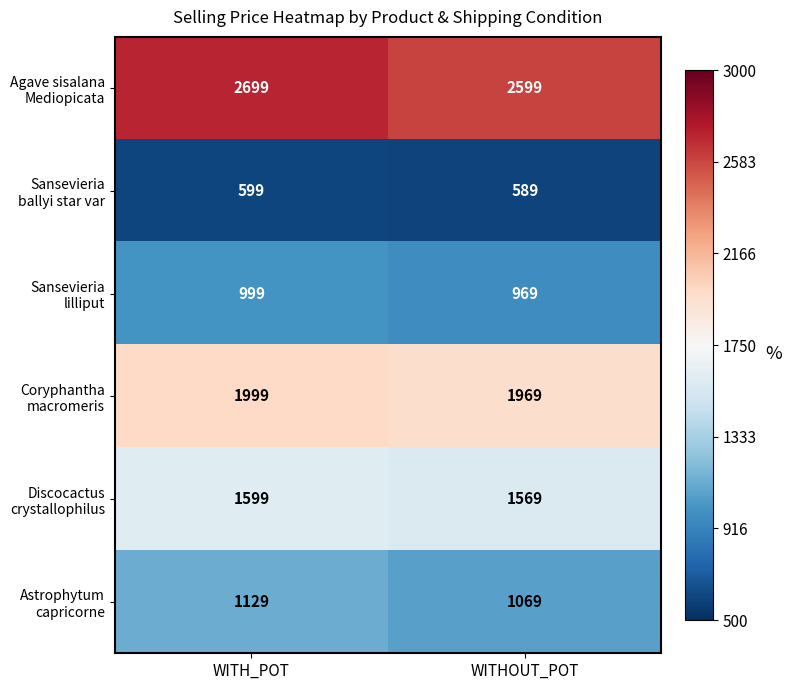

What is the difference between the highest and lowest values at WITH_POT?

2100